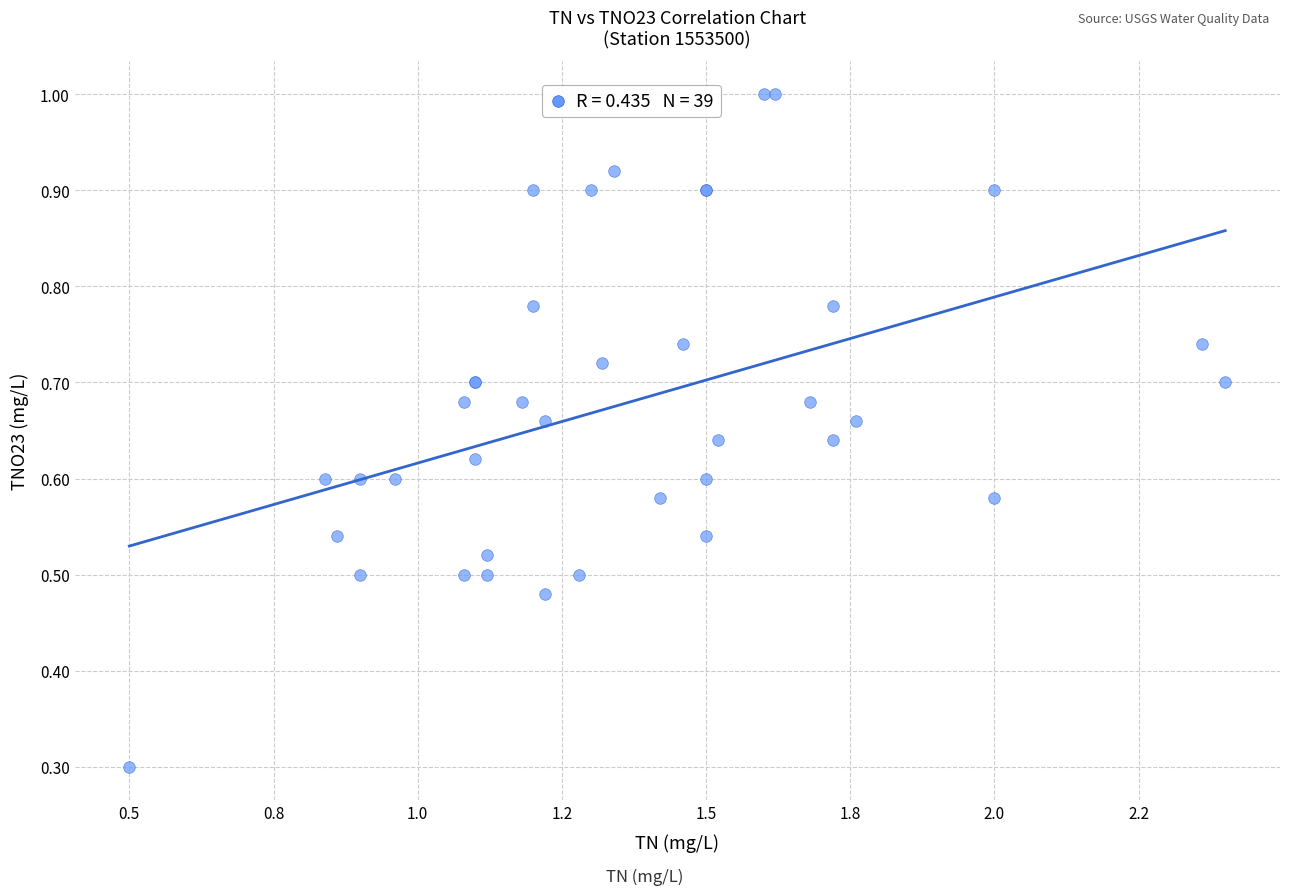

What Y value in the scatter plot is closest to 0?

0.3